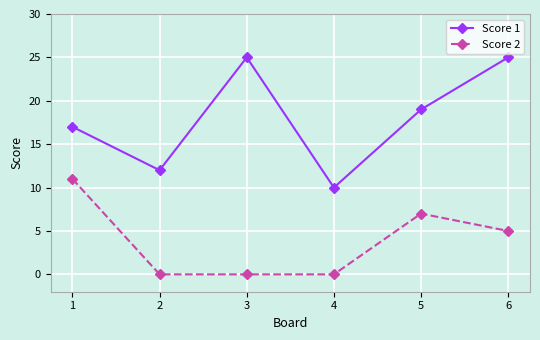

True or false: Score 2 and Score 1 cross at least once.

False